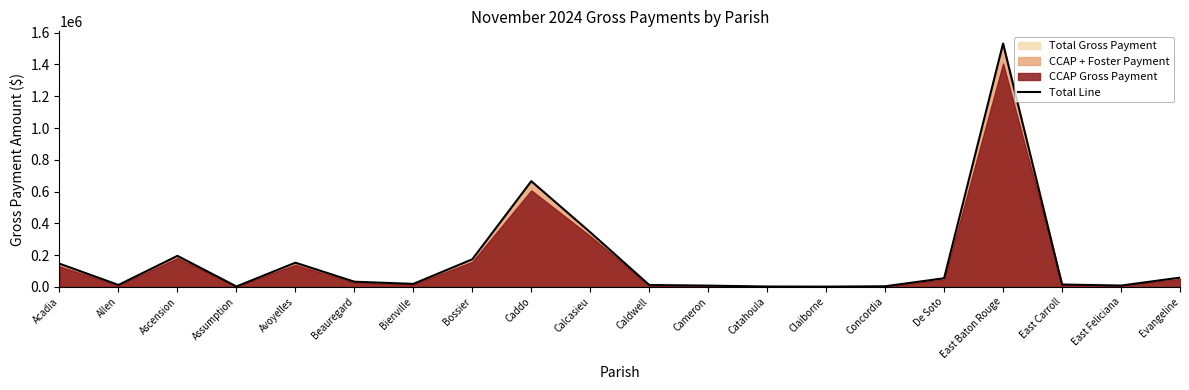

What is the smallest value displayed?

1784.4